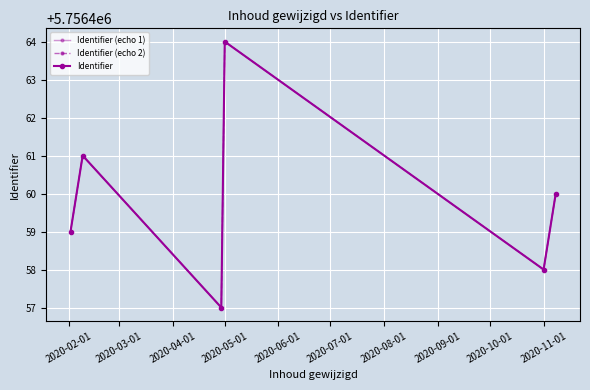

Does the chart have visible grid lines?

Yes